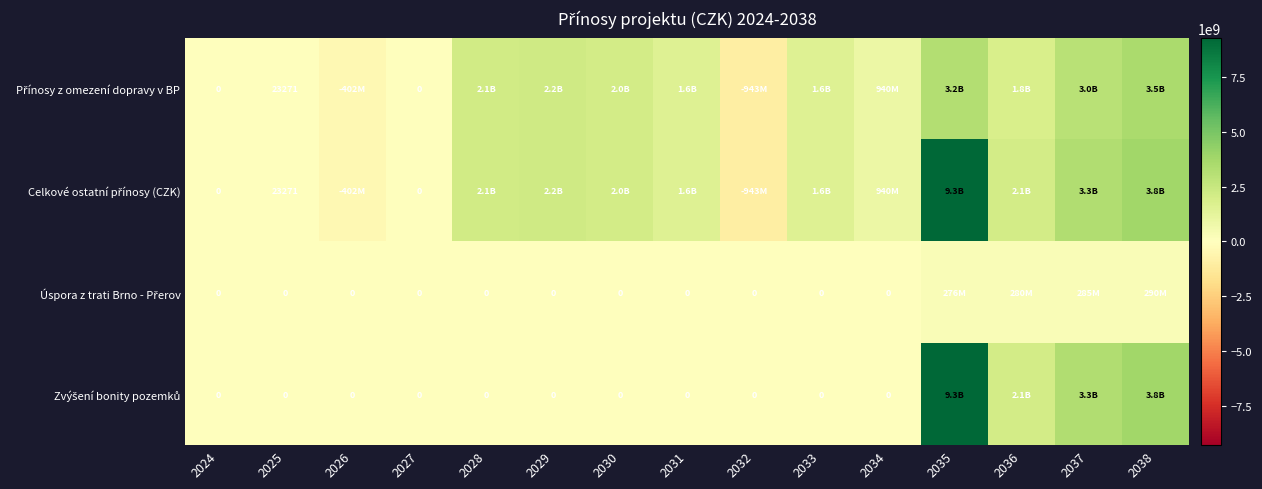

How many positive values does the Úspora z trati Brno - Přerov series have?

4